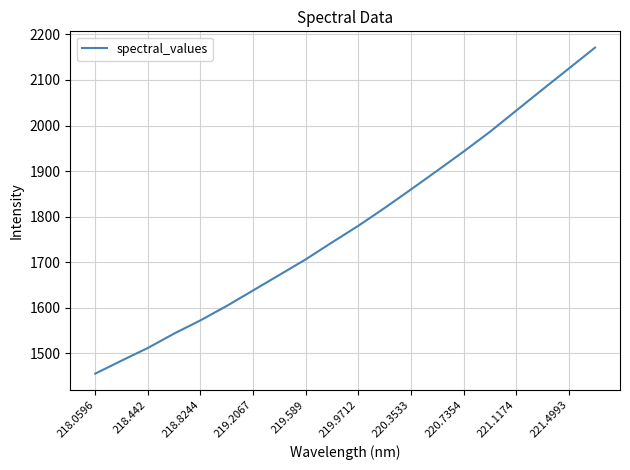

True or false: there are more than 1 points higher than both neighbors.

False